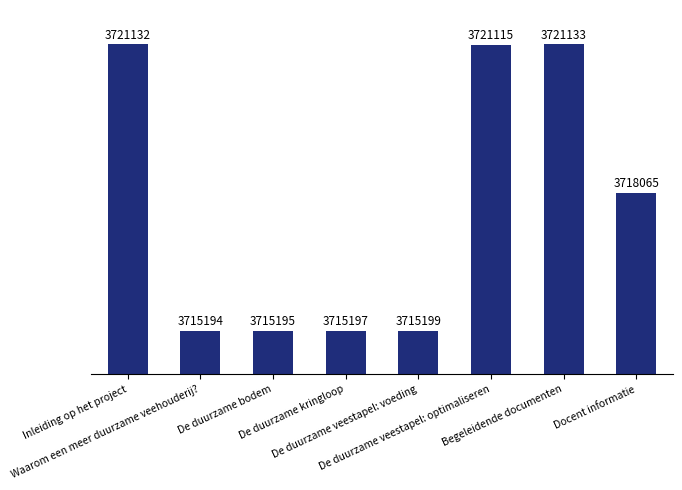

What is the smallest value displayed?

3715194